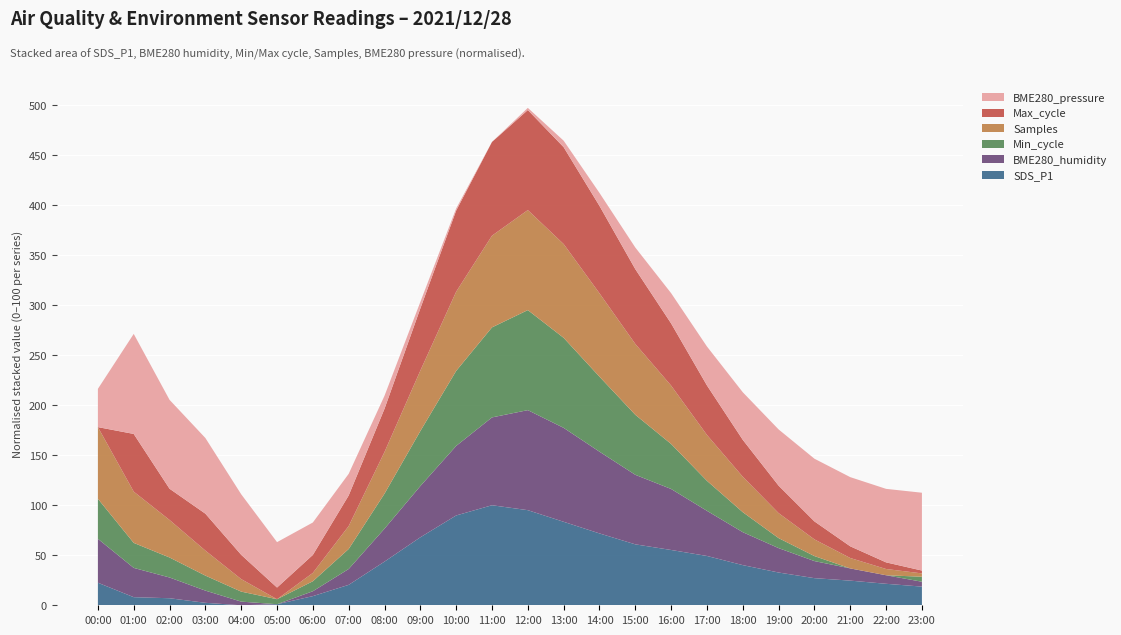

What is the total value across all series at 15:00?

357.6